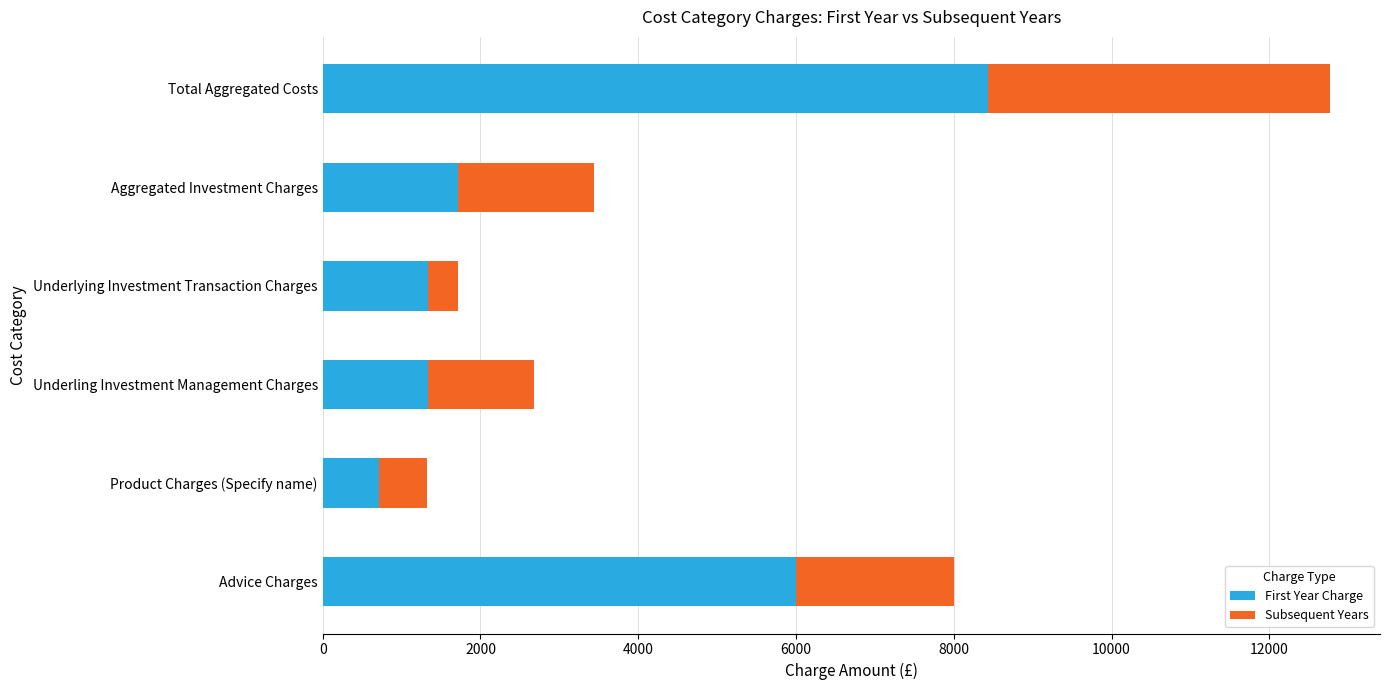

How many data points in First Year Charge are above 1720?

3